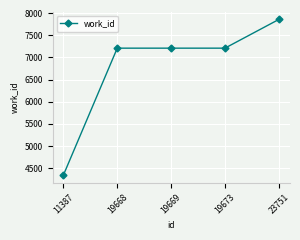

What is the ratio of the value at 19668 to the value at 19669?

1.0